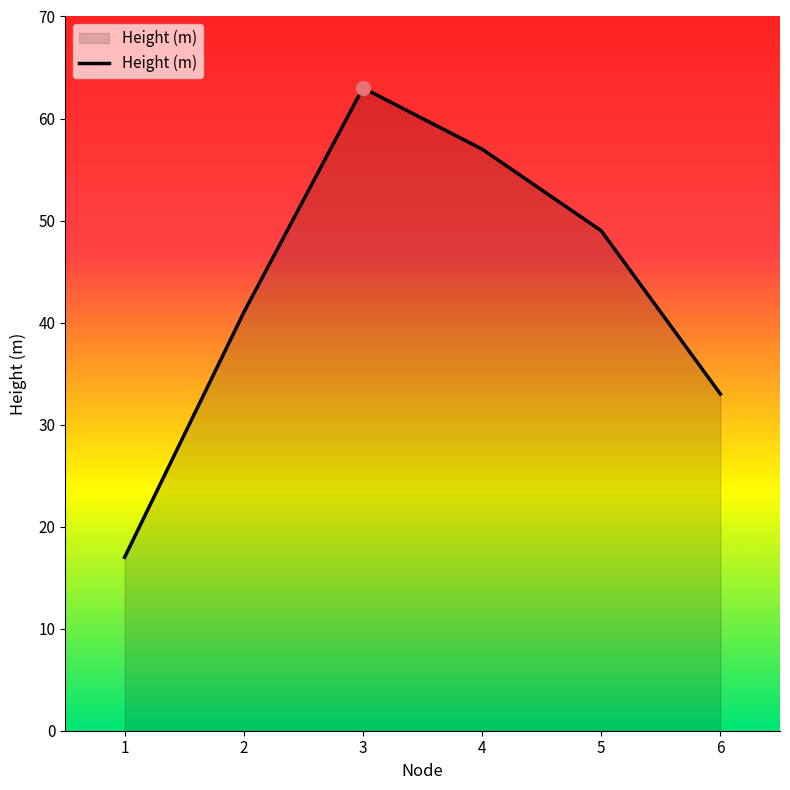

What value does the data have at 1, to the nearest 5?

15